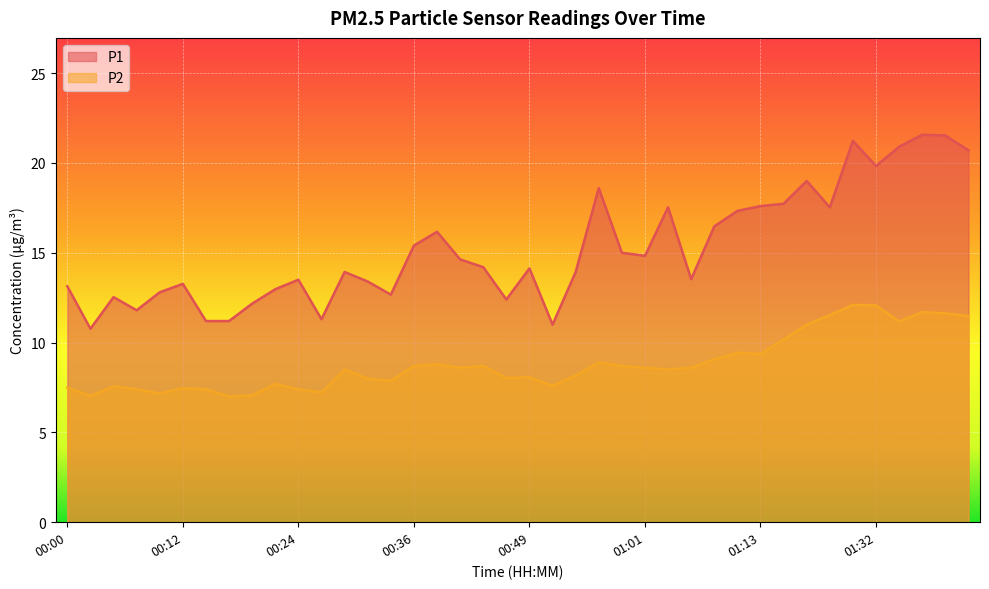

Is the value of P1 at 00:56 greater than the value of P2 at 00:15?

Yes